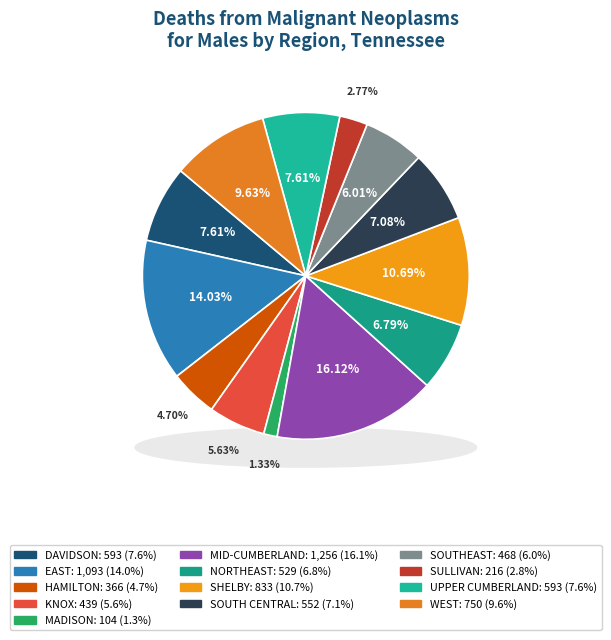

What percentage do HAMILTON and UPPER CUMBERLAND together represent?

12.3%